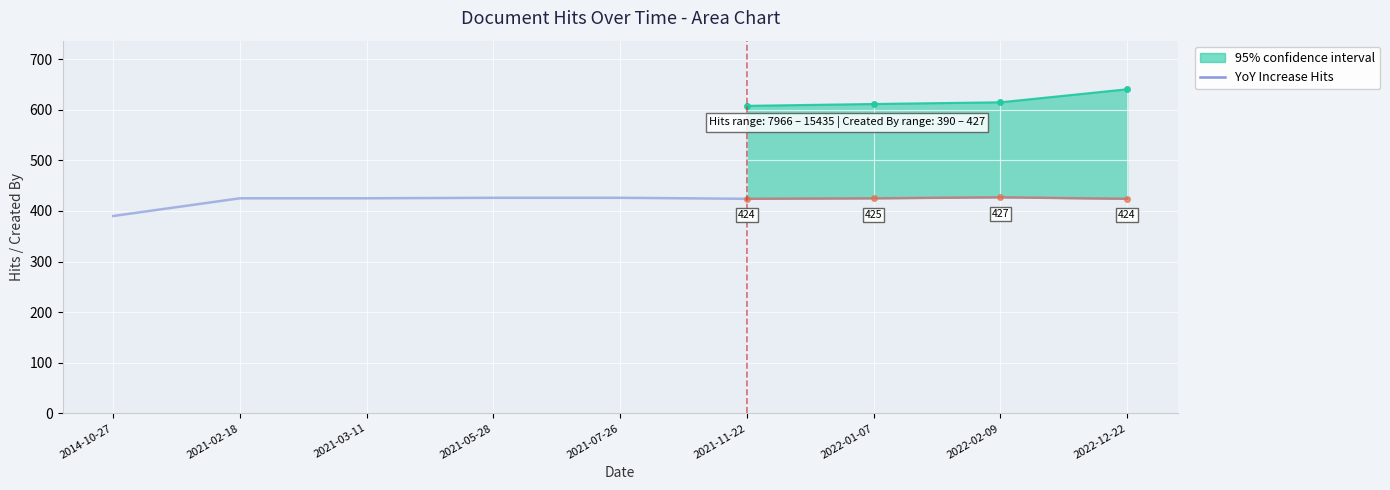

What value does the data have at 2021-05-28, to the nearest 10?

430